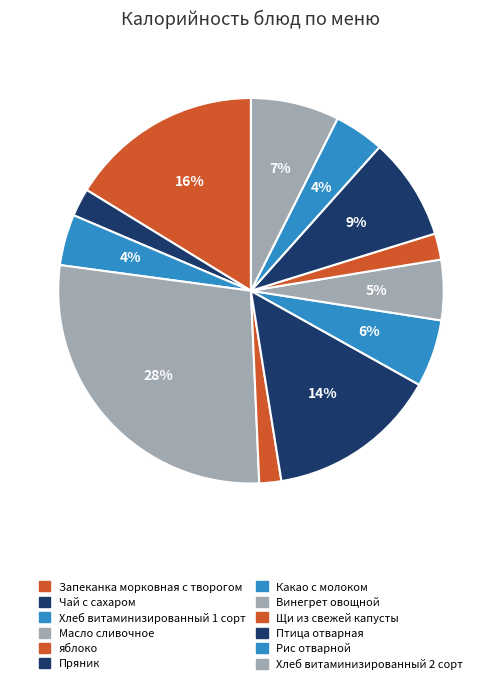

Combined, what portion of the pie is Рис отварной and Масло сливочное?

32.0%